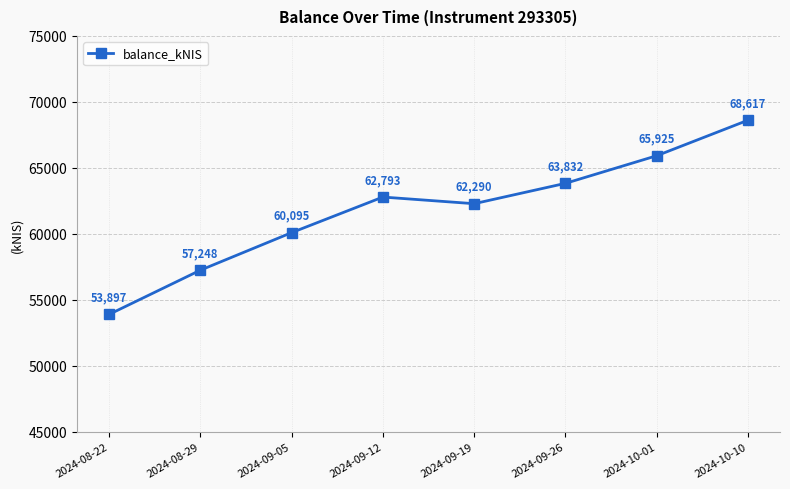

What is the maximum value shown in the chart?

68617.2